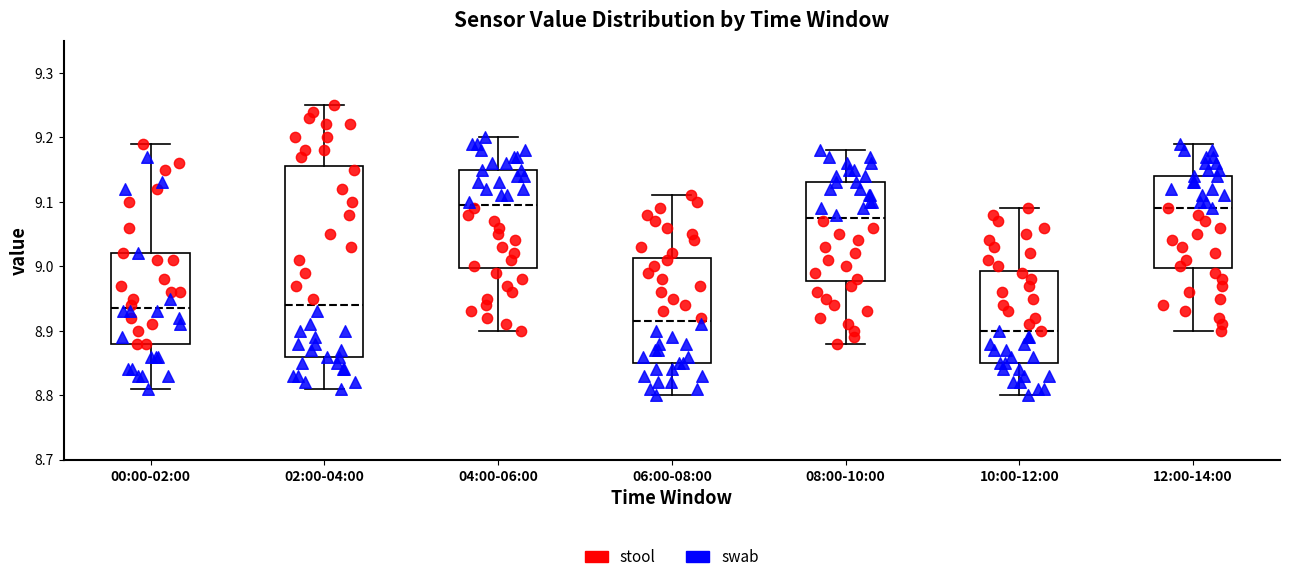

Which box is the tallest, from its lower edge to its upper edge?

02:00-04:00